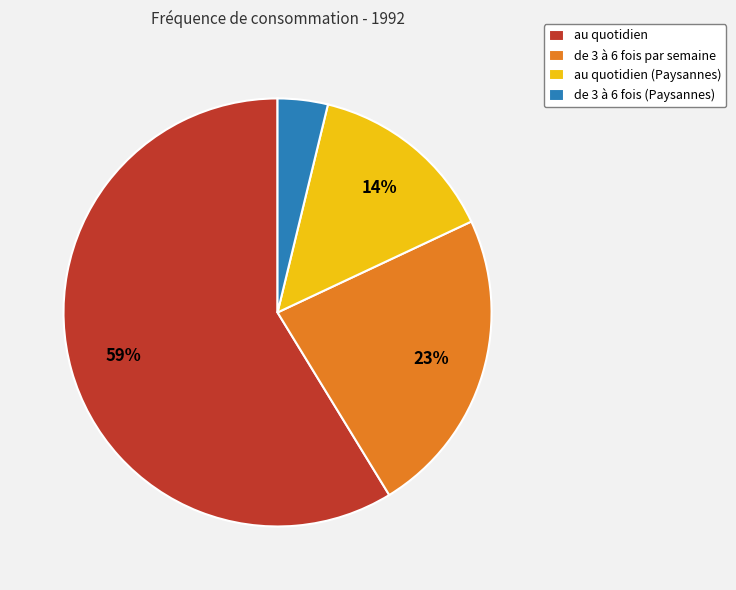

How many slices are in this pie chart?

4